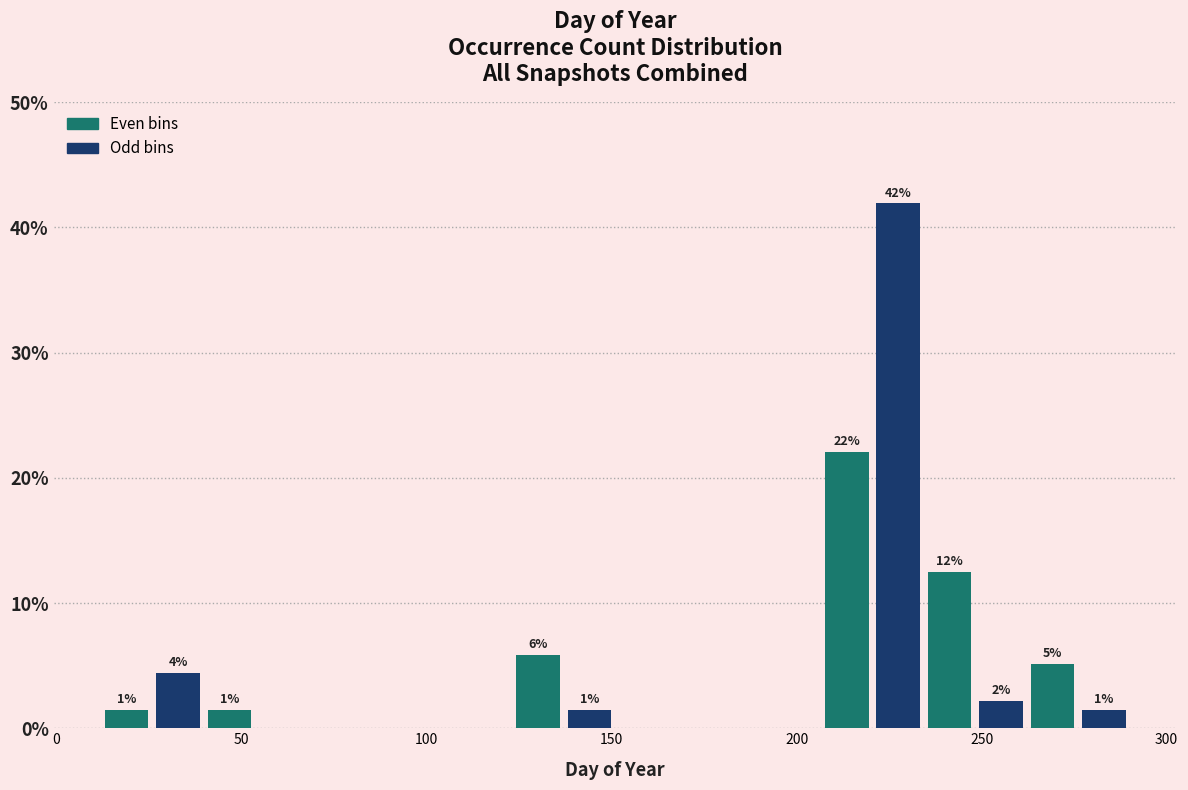

Around what value on the x-axis is the tallest bar? Give the approximate position of its centre, as read against the axis.

225